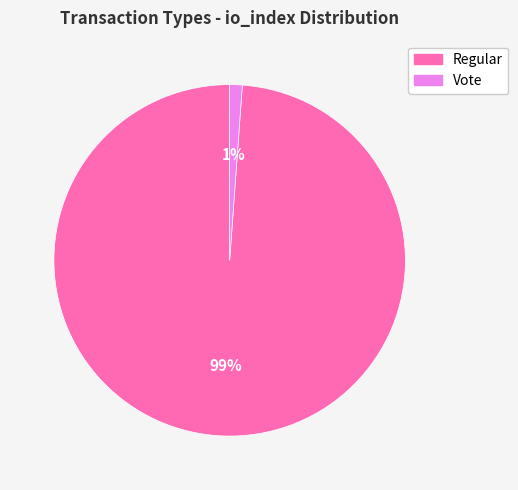

Is there a majority slice in this chart?

Yes